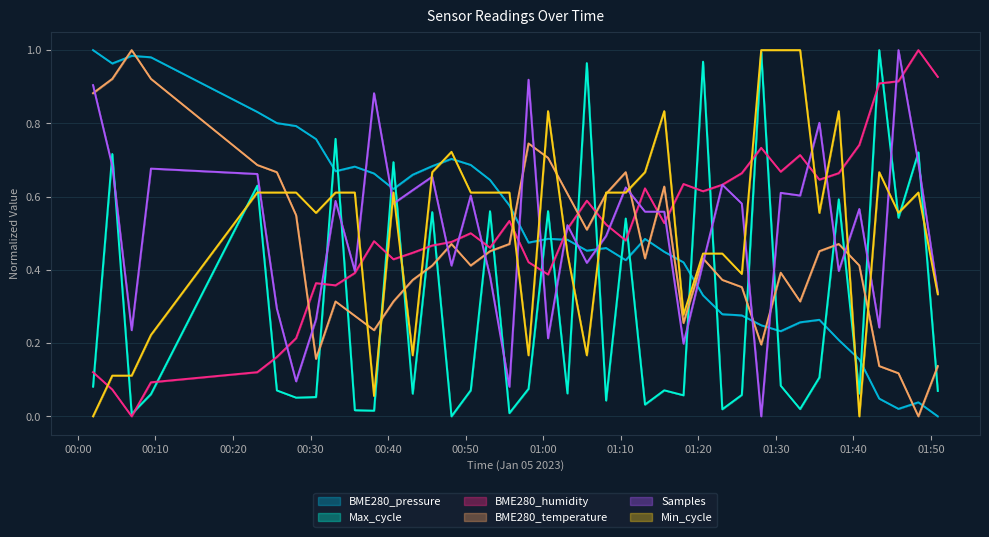

In BME280_pressure, how many points are higher than both neighbors (excluding endpoints)?

8